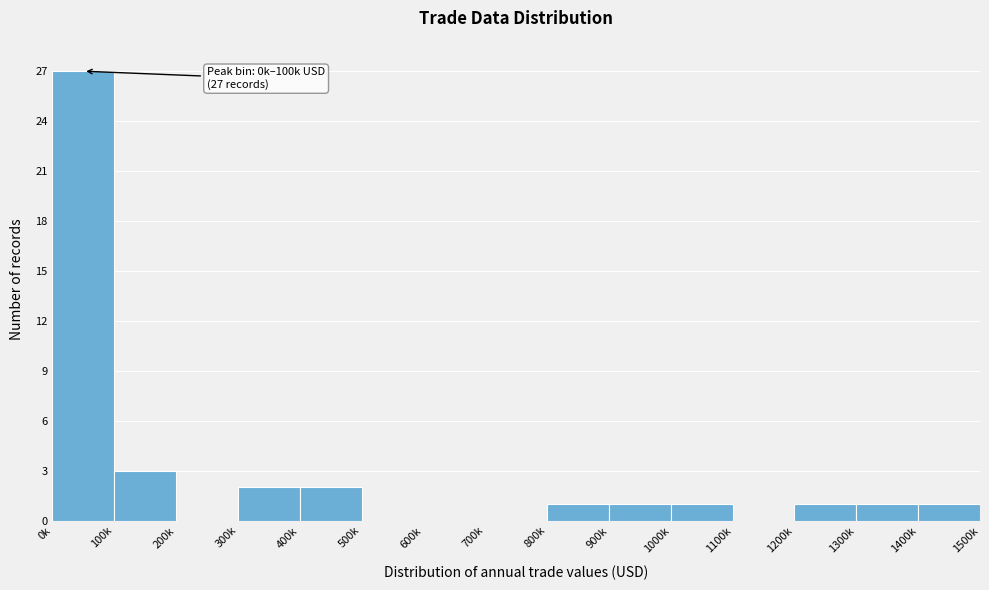

Reading left to right, what are all the values shown in this chart?

0k=27	100k=3	200k=0	300k=2	400k=2	500k=0	600k=0	700k=0	800k=1	900k=1	1000k=1	1100k=0	1200k=1	1300k=1	1400k=1